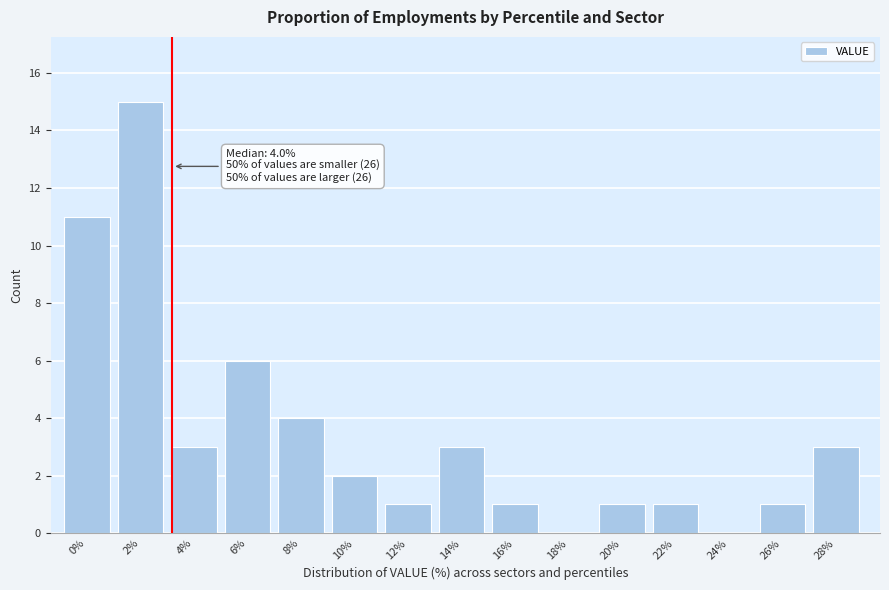

Reading right to left, list all the values displayed in this chart.

28%=3	26%=1	24%=0	22%=1	20%=1	18%=0	16%=1	14%=3	12%=1	10%=2	8%=4	6%=6	4%=3	2%=15	0%=11